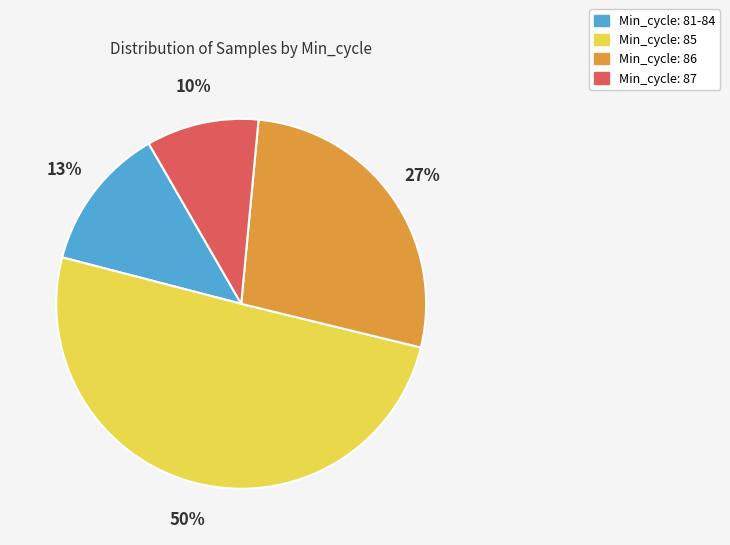

To the nearest percent, what is the average slice percentage?

25%